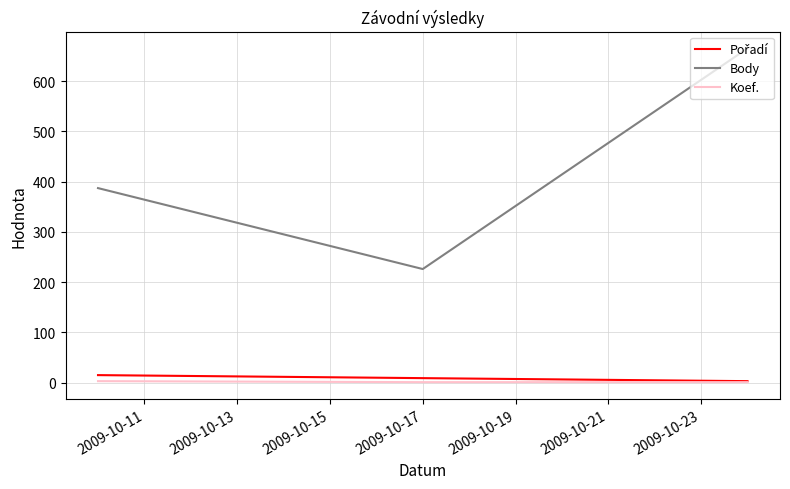

What is the maximum value shown in the chart?

665